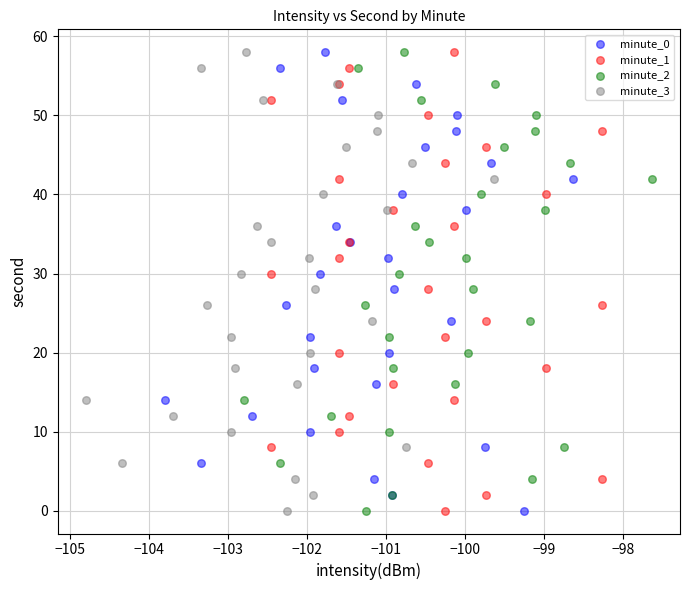

What are all the series names shown in the legend?

minute_0, minute_1, minute_2, minute_3